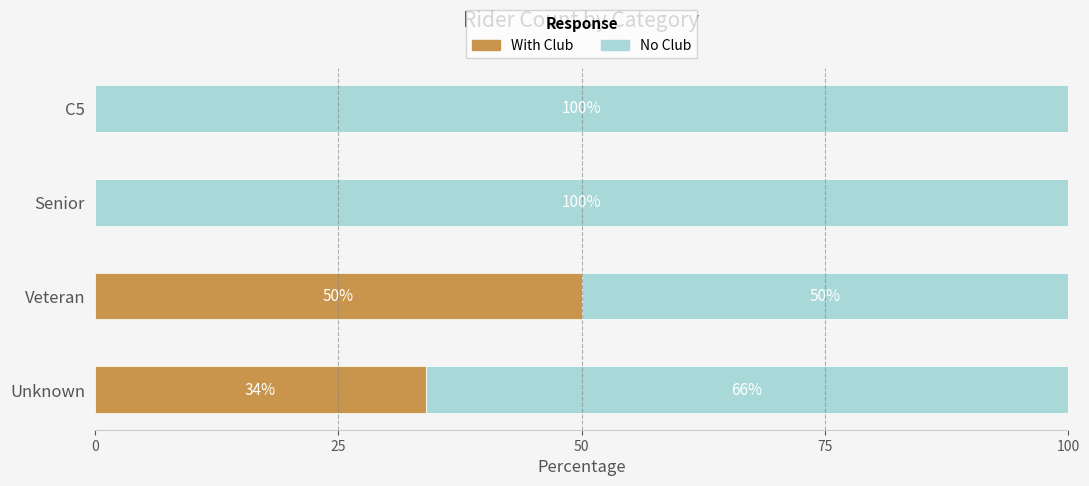

What is the total value across all series at C5?

100